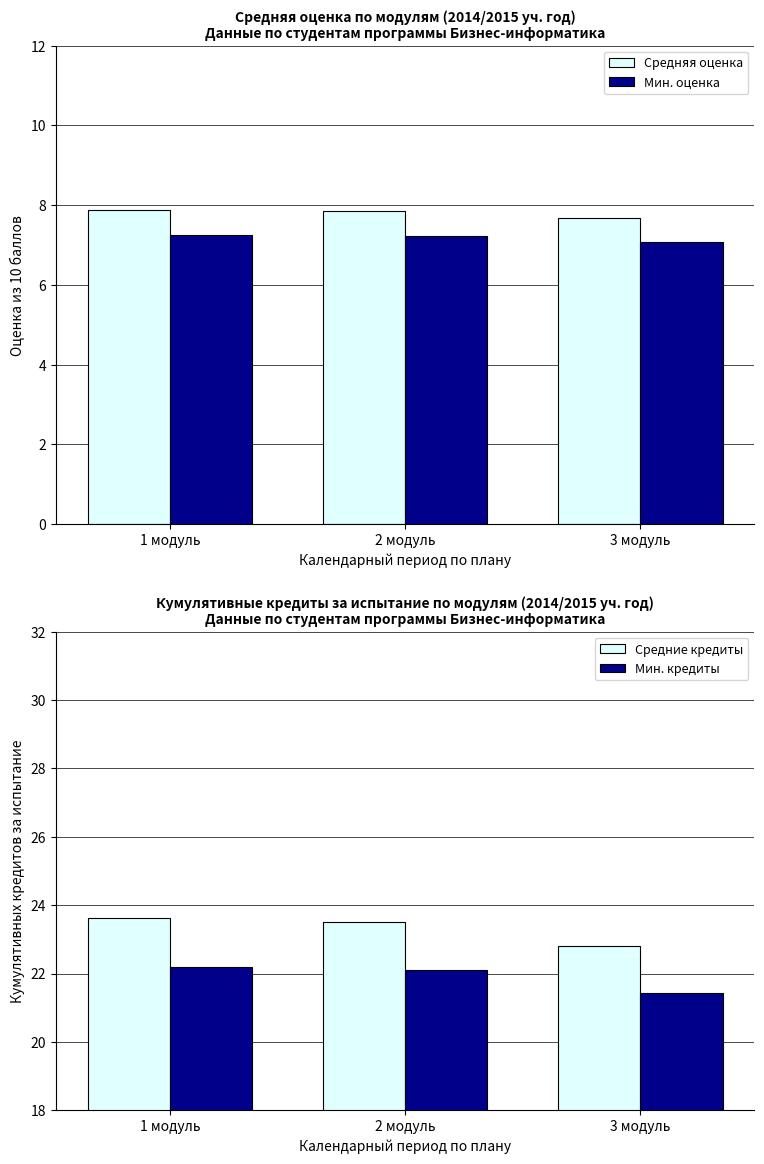

What is the spread (max minus min) of values at 3 модуль?

15.7